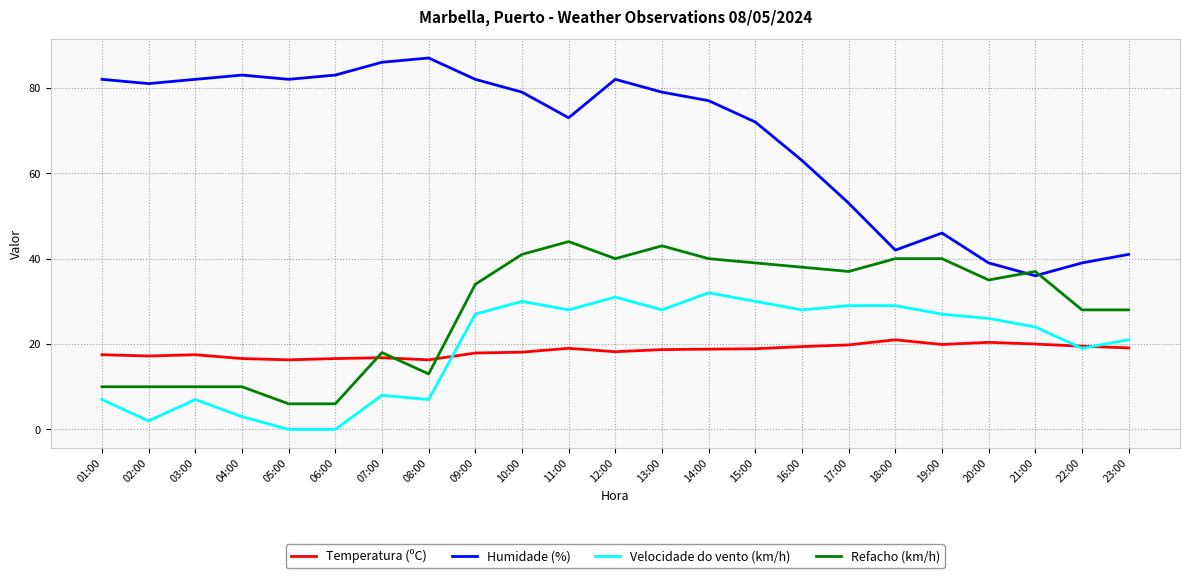

True or false: Humidade (%) and Temperatura (ºC) cross at least once.

False